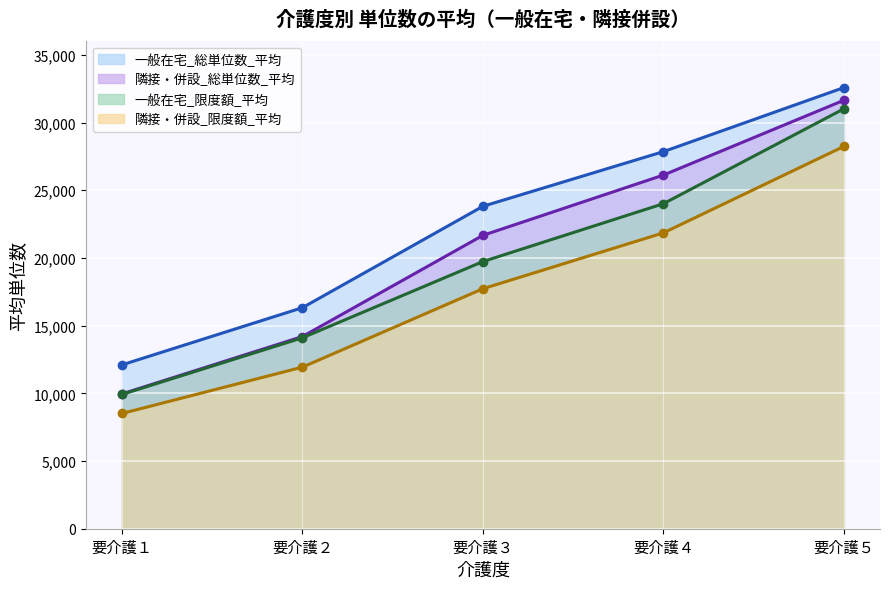

Where is 隣接・併設_限度額_平均 nearest to the value 20800?

要介護３